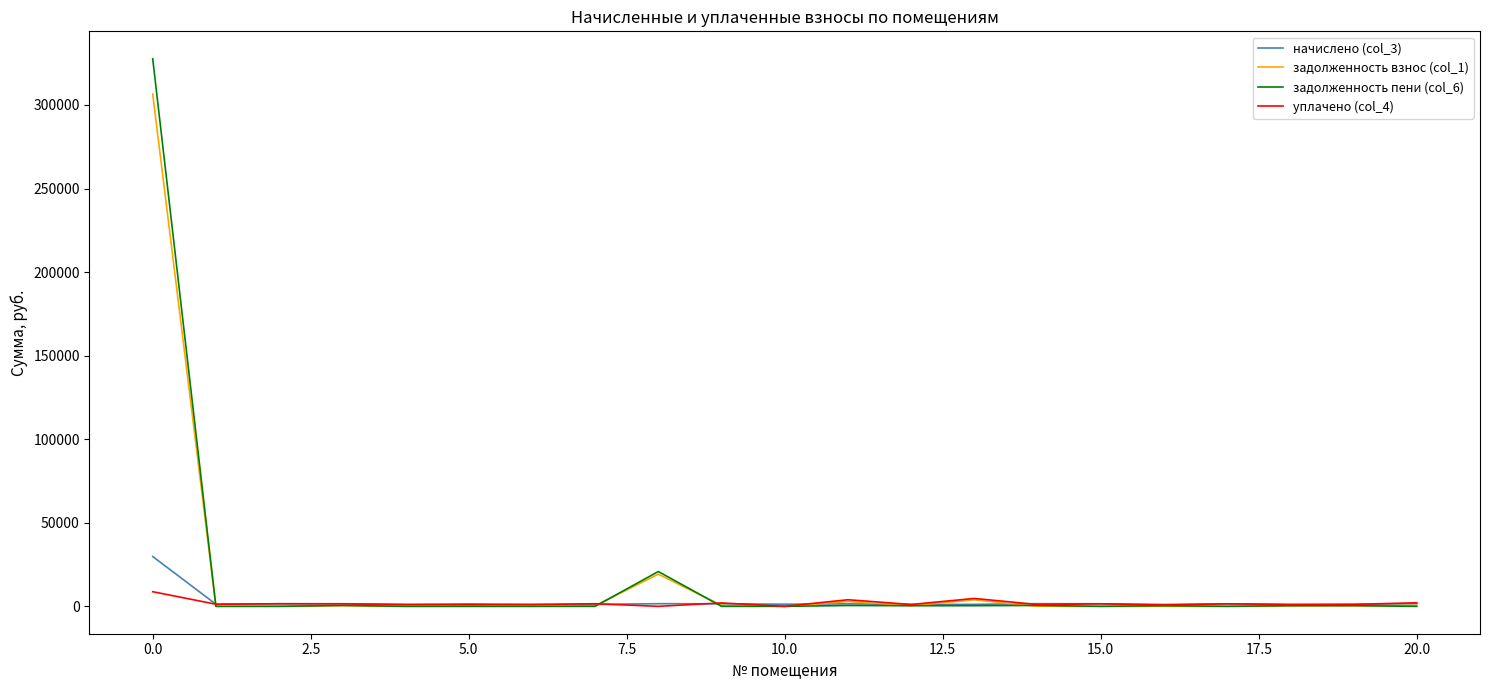

What is the highest value of the начислено (col_3) series?

29808.0